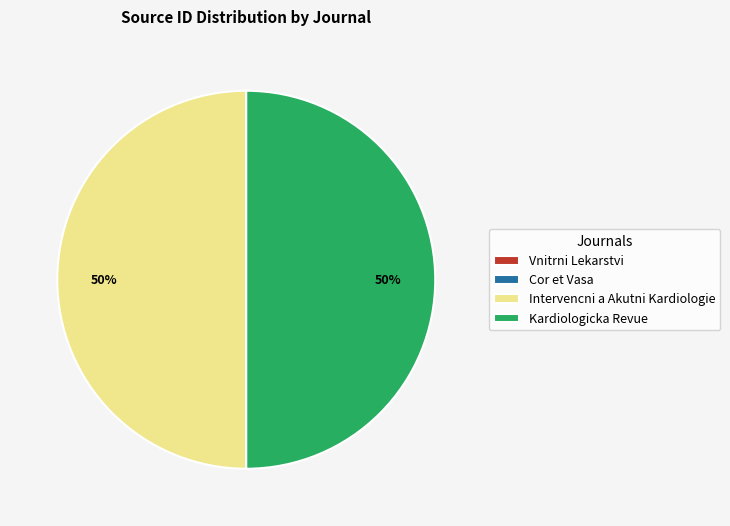

To the nearest percent, what is the average slice percentage?

25%